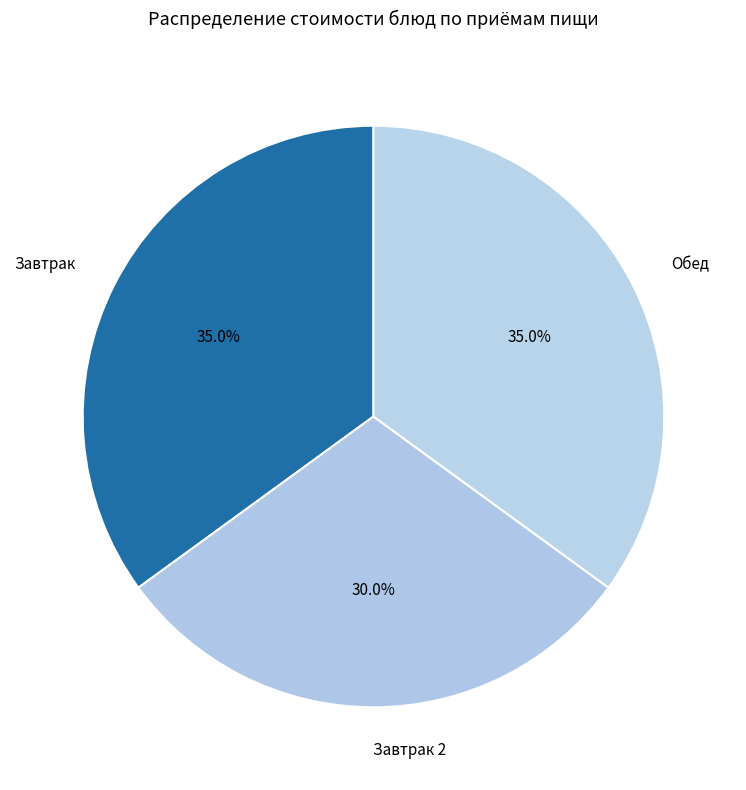

How many segments does this pie chart have?

3